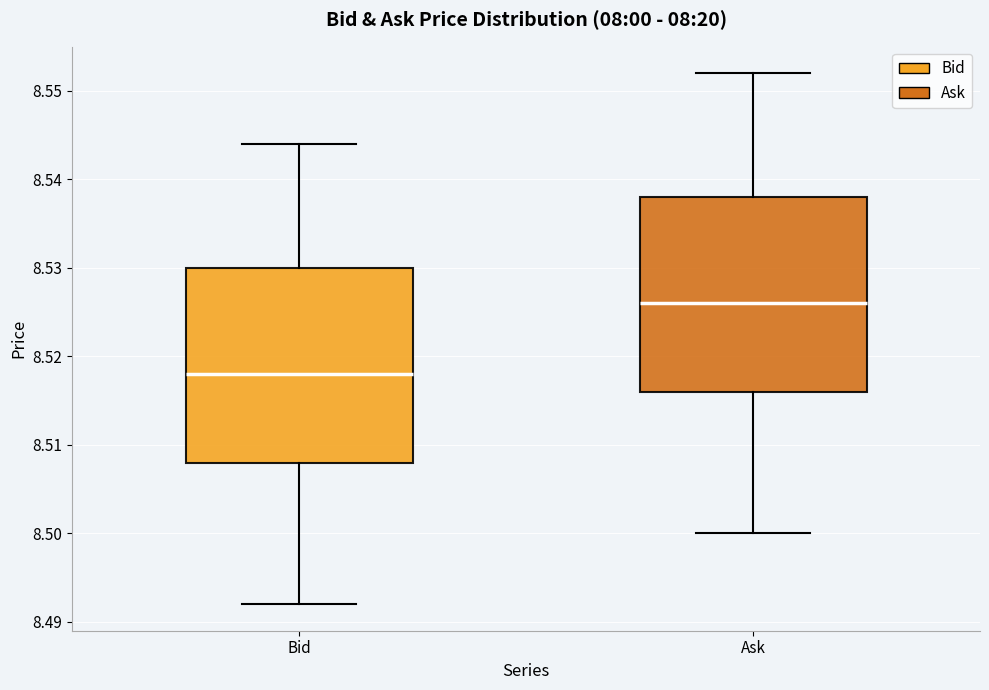

Where does the upper whisker of the box for Bid end on the y-axis? The values are not printed on the chart, so give them approximately, as read against the axis.

8.544